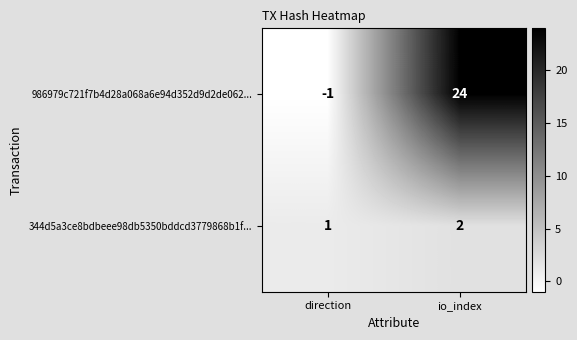

What is the spread (max minus min) of values at direction?

2